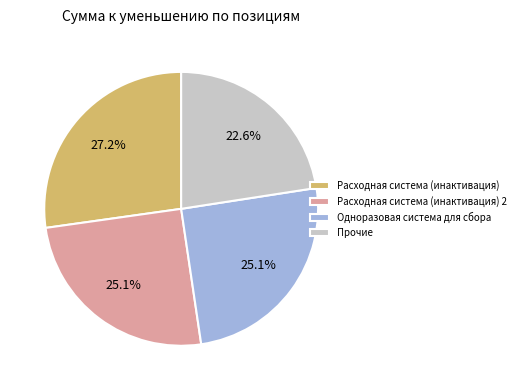

Approximately how many times larger is the value at Расходная система (инактивация) 2 compared to Одноразовая система для сбора?

1.0